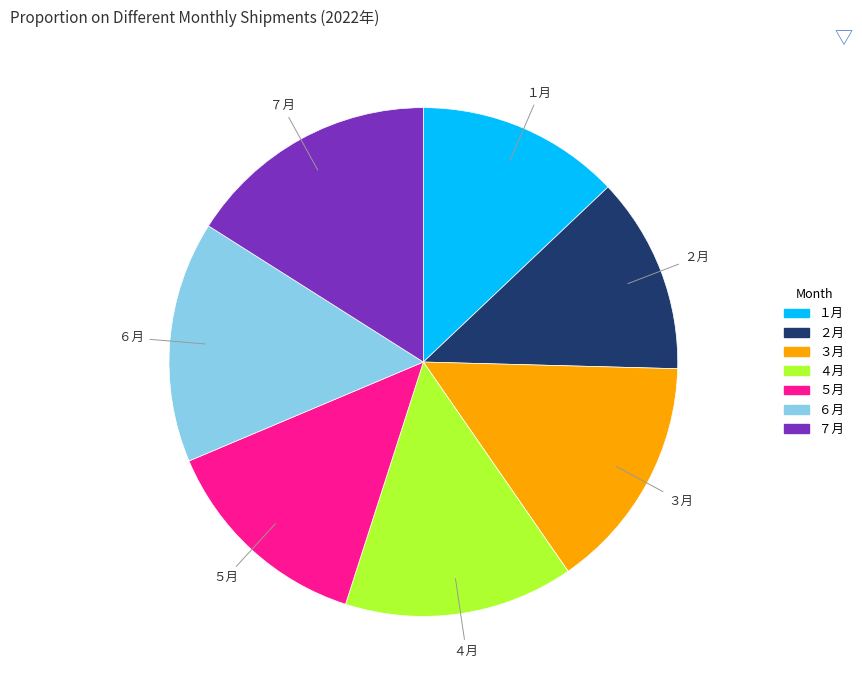

What is the ratio of the value at ３月 to the value at ６月?

1.0